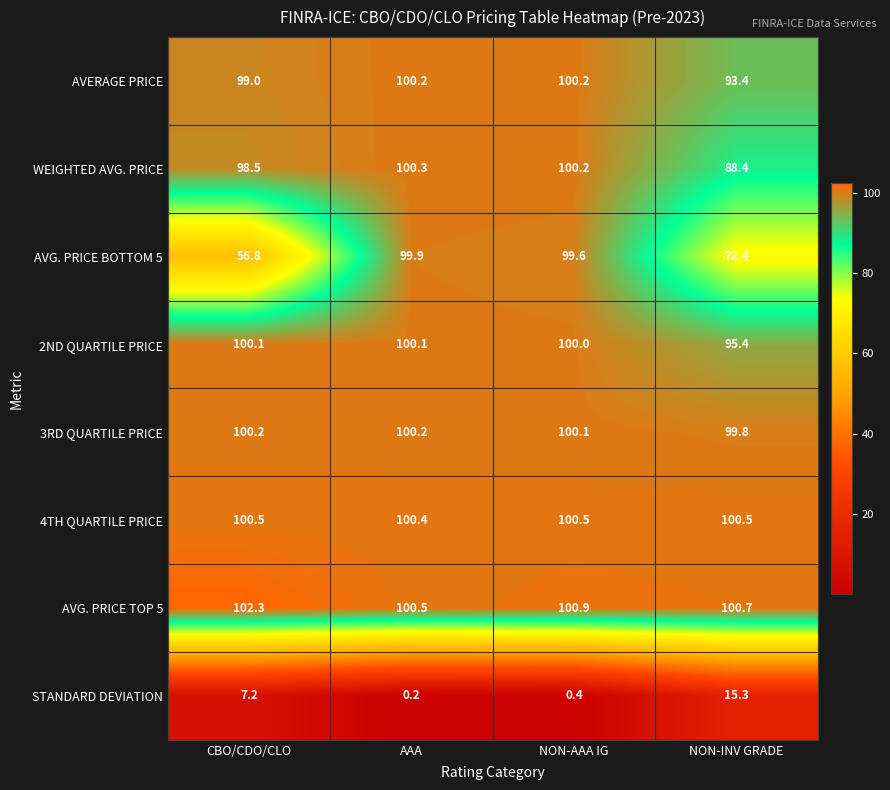

Where does the STANDARD DEVIATION series first go above 7?

CBO/CDO/CLO